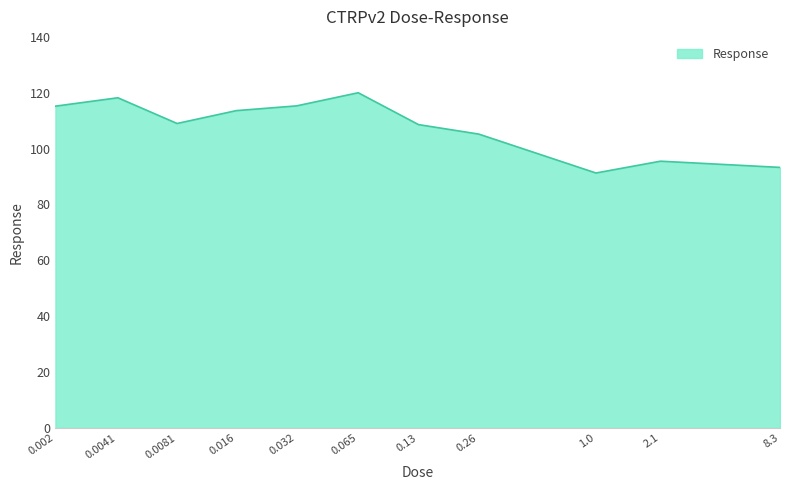

What is the difference between the maximum and minimum values?

28.7